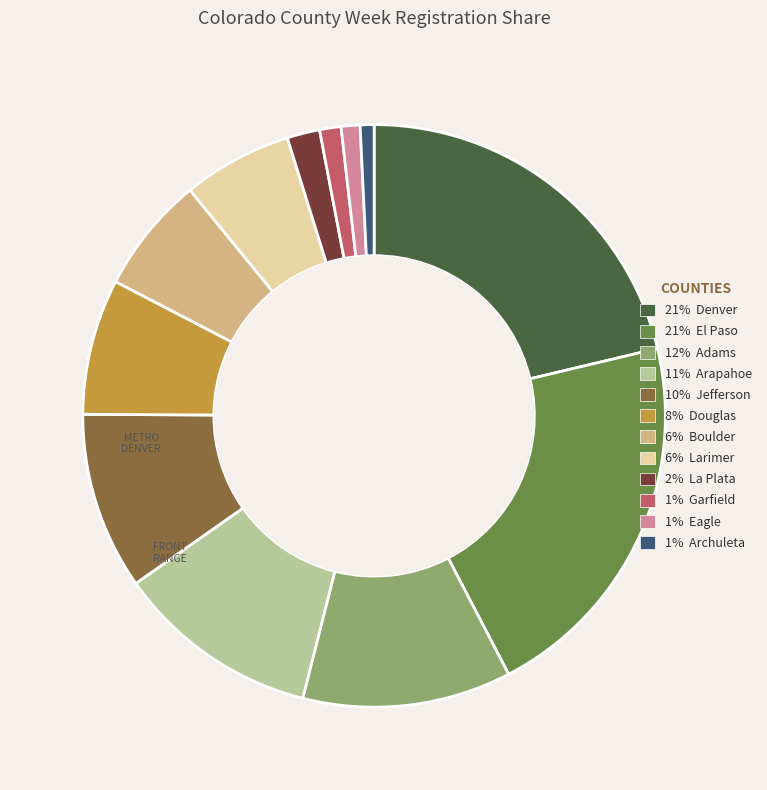

Is there any slice that represents more than half of the pie?

No